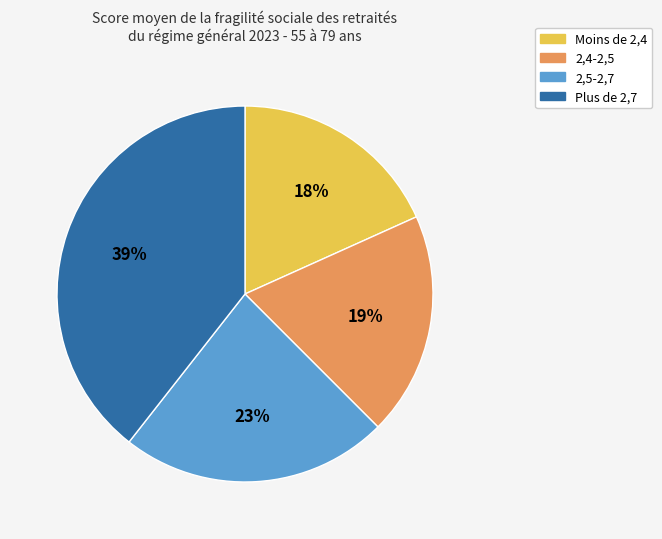

Is it true that Plus de 2,7 is 49% of the pie?

False